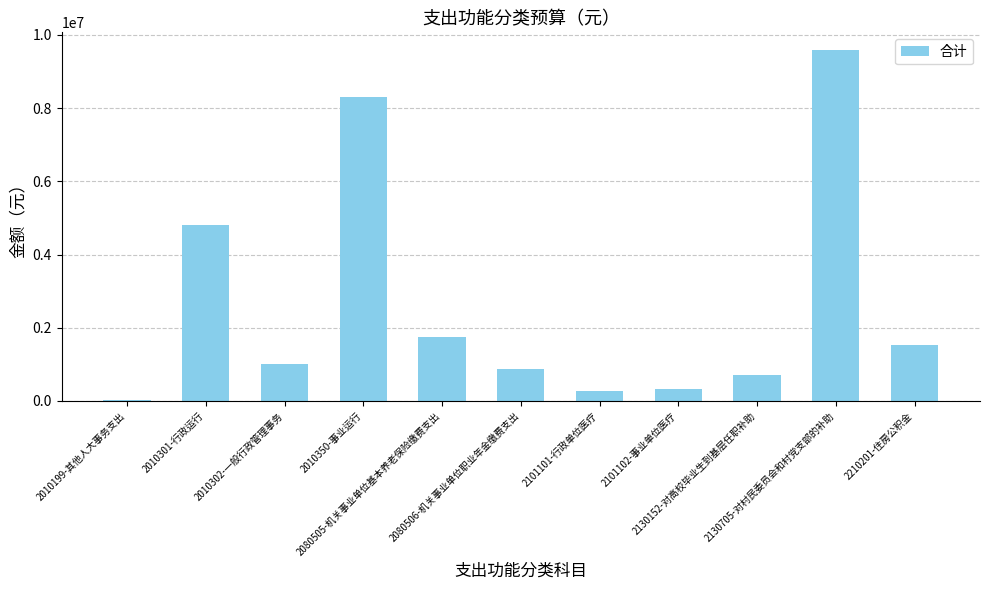

How many distinct data groups are displayed?

1